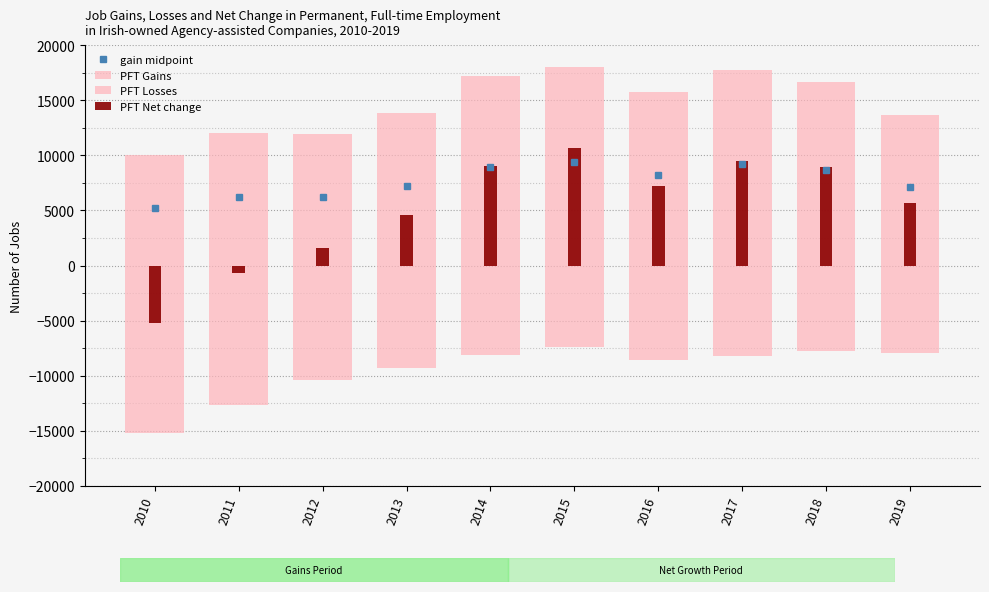

Which has a higher value, 2013 or 2017?

2017